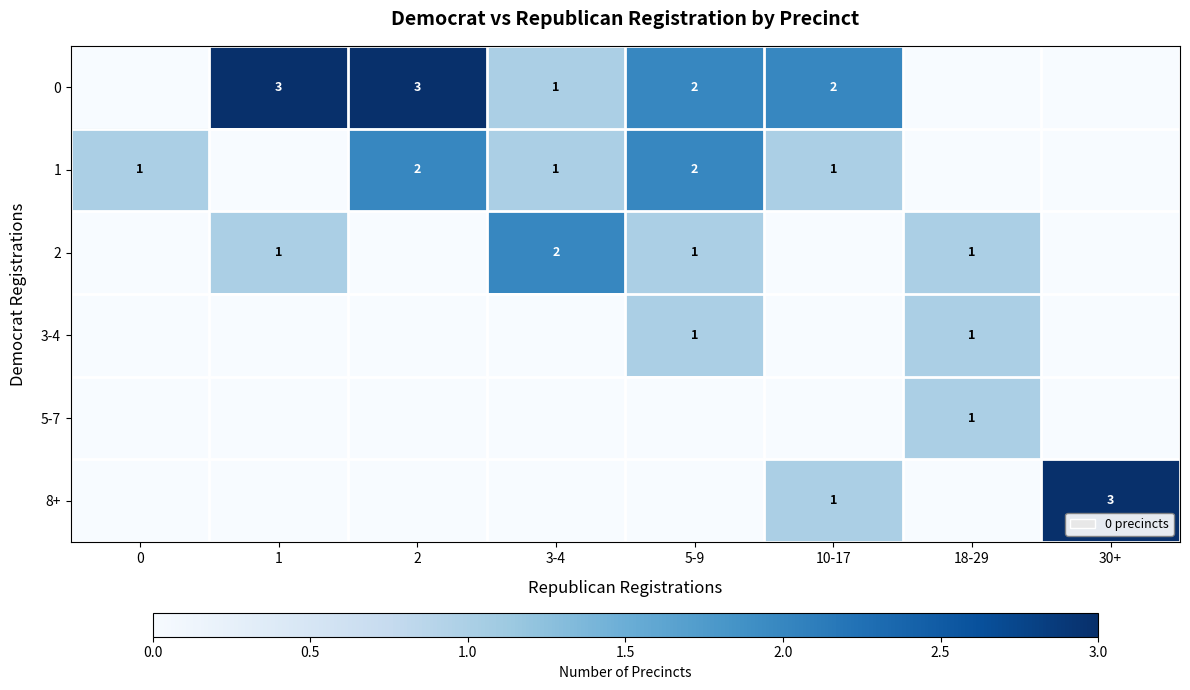

At how many categories does at least one series exceed 2?

3